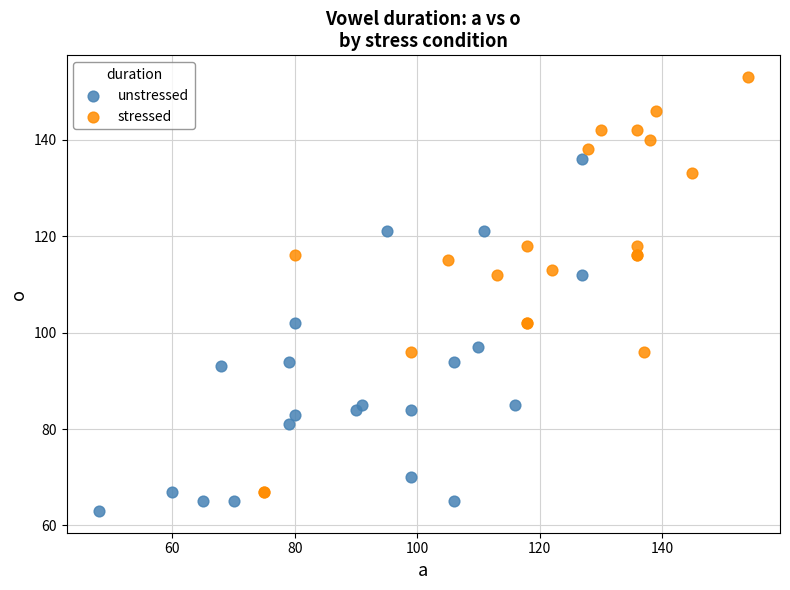

Which series has the largest Y range (max minus min)?

stressed